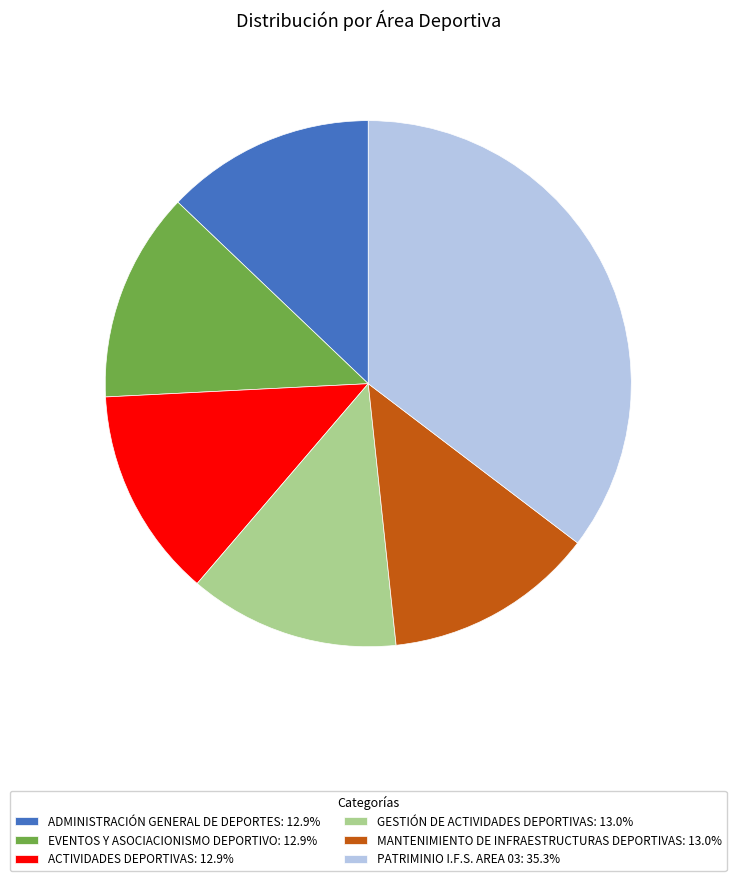

How many slices are in this pie chart?

6